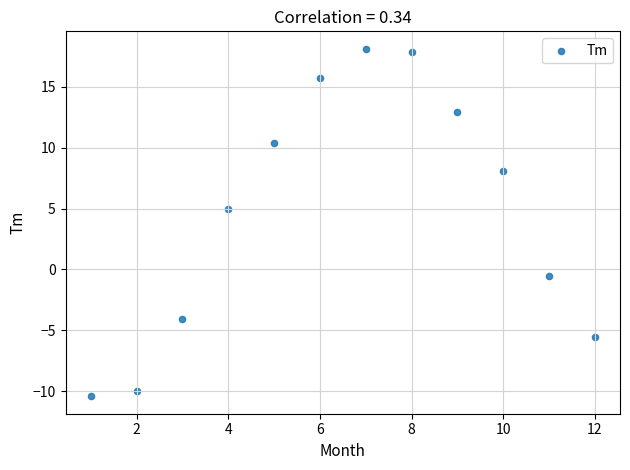

What is the average X value?

6.5